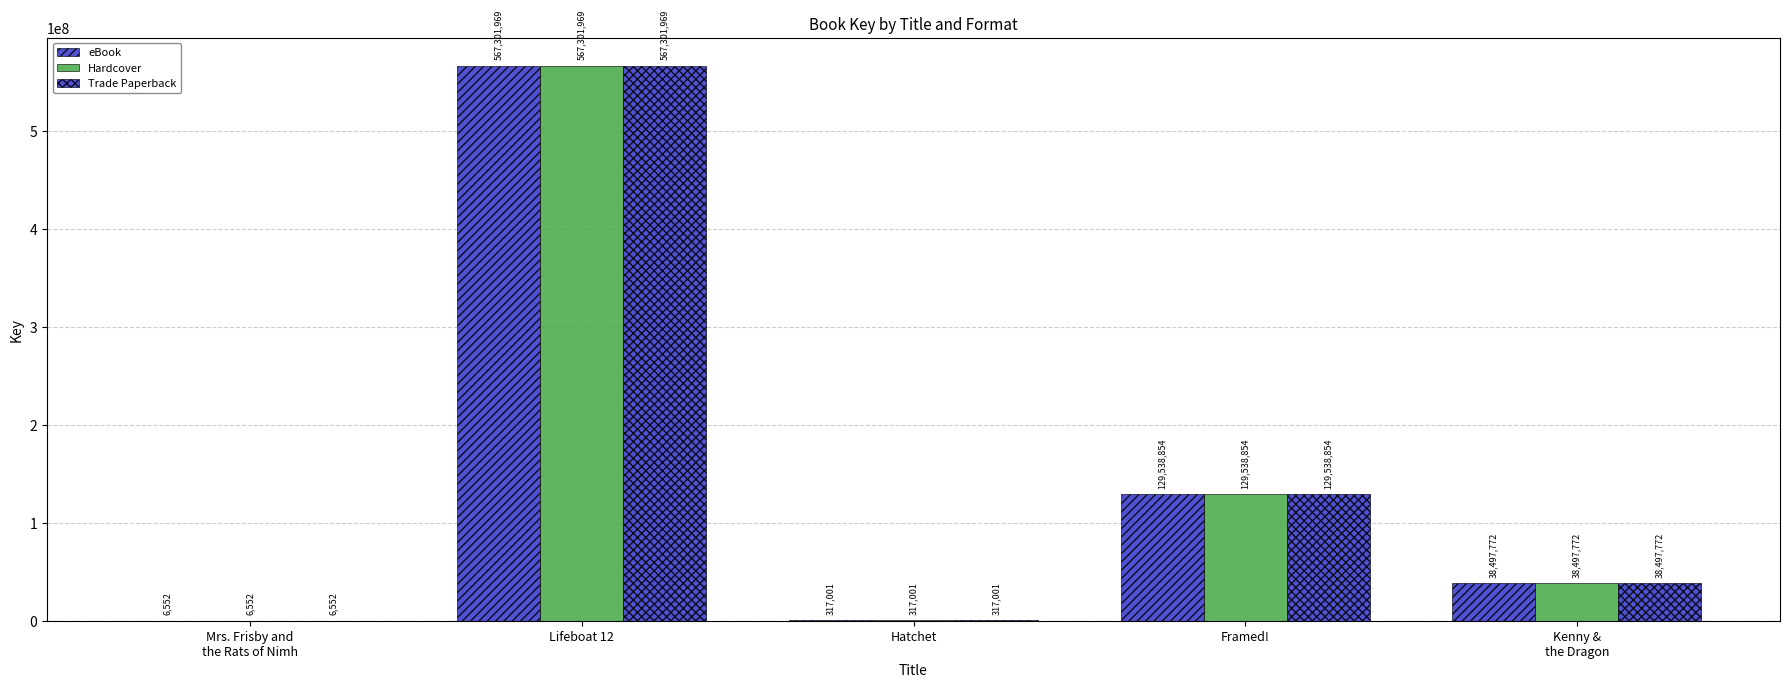

How many groups of bars are there?

5